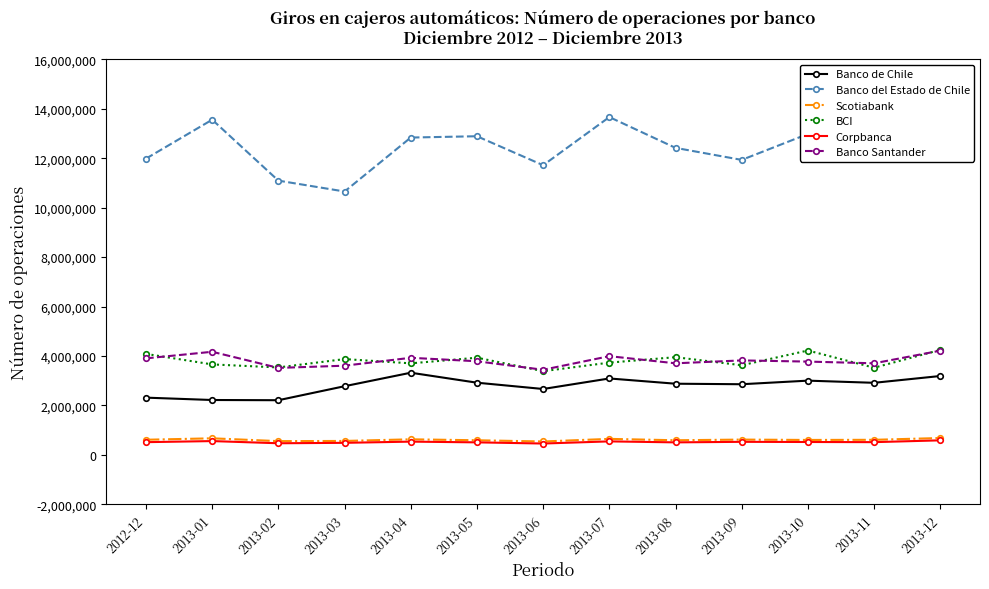

What is the lowest value of the Scotiabank series?

538328